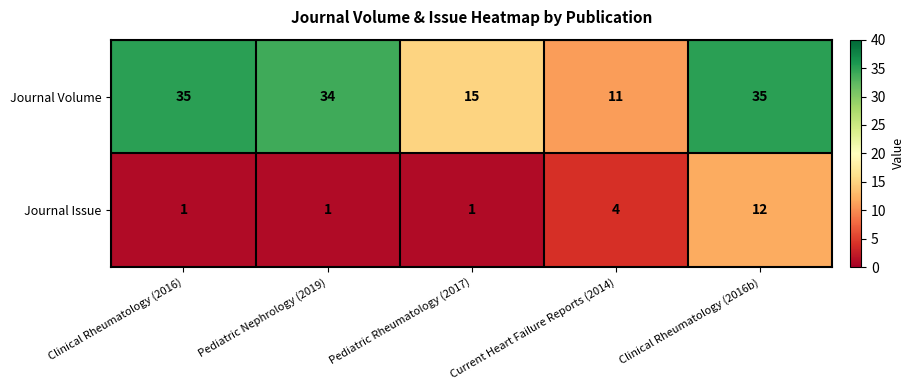

What is the maximum value shown in the chart?

35